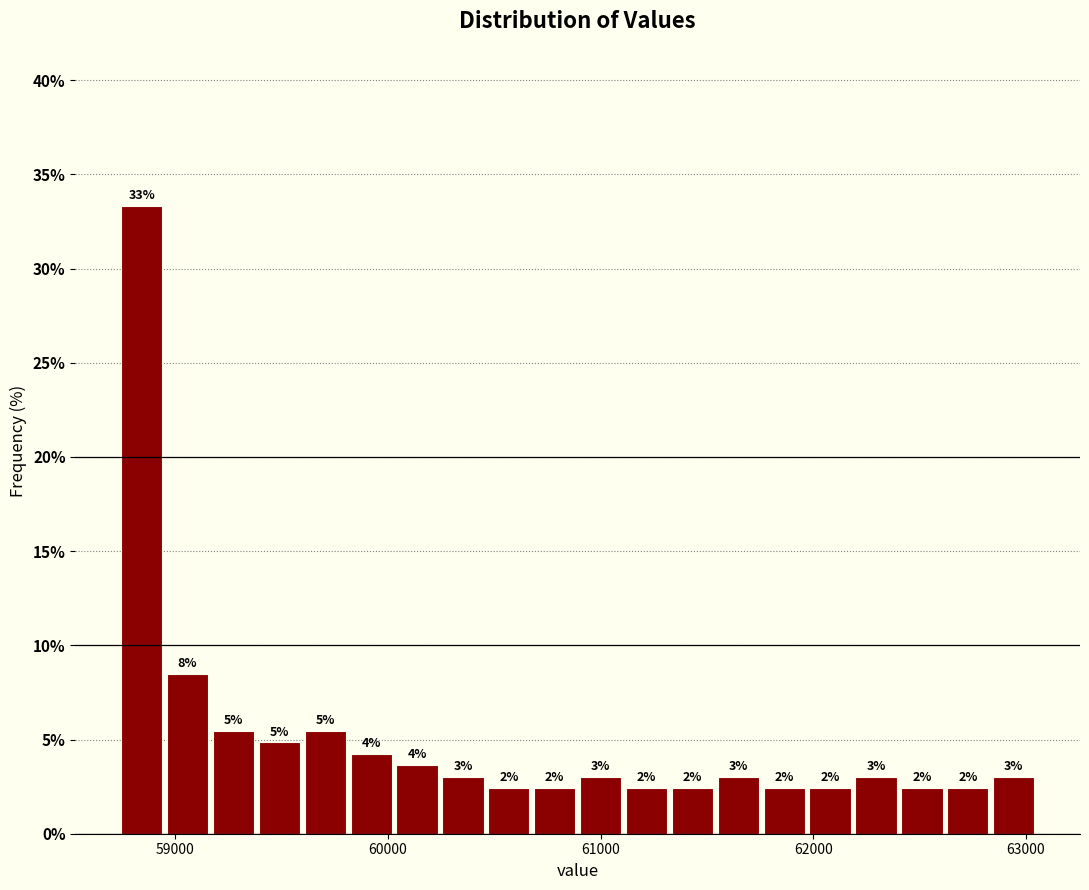

Around what value on the x-axis is the tallest bar? Give the approximate position of its centre, as read against the axis.

58800